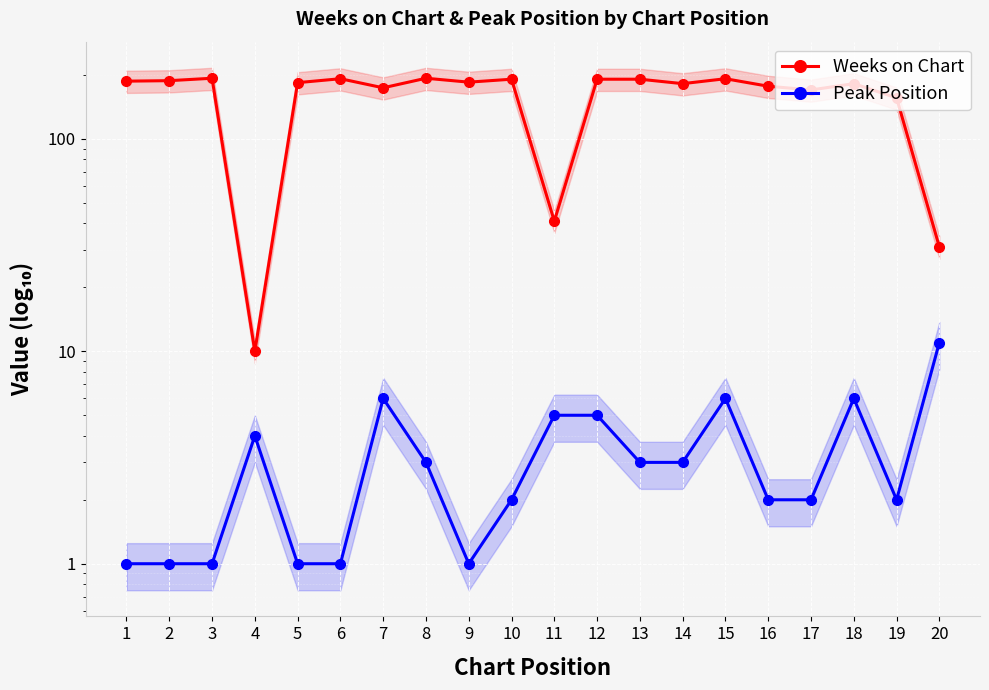

The Weeks on Chart series shows 191 at 10. True or false?

True